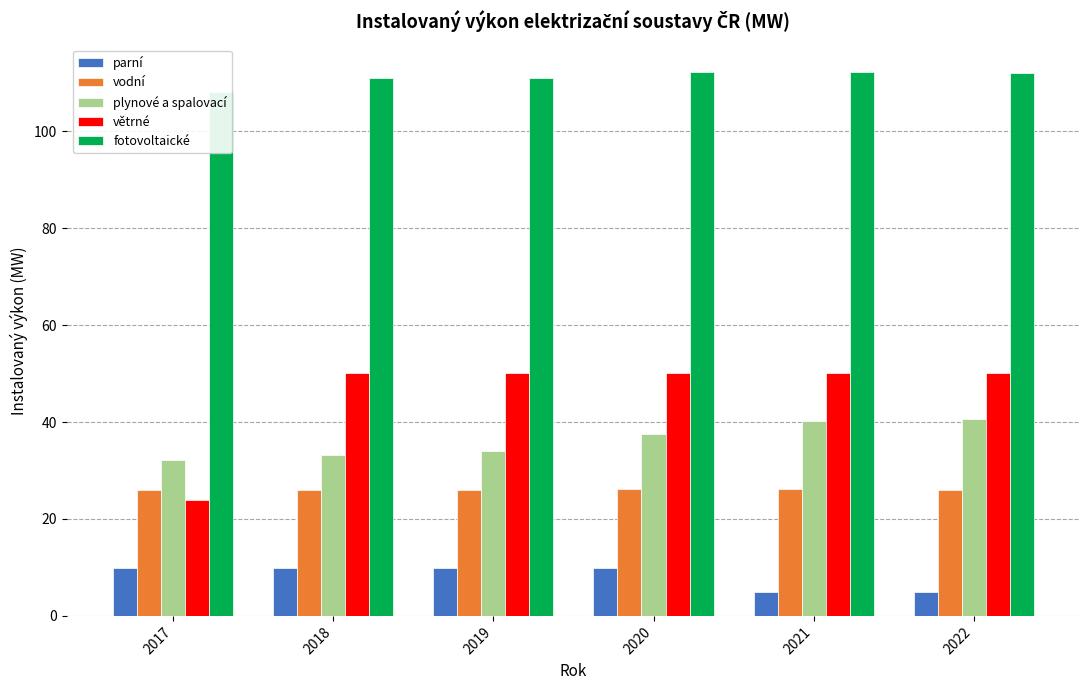

How many categories are shown in the chart?

6